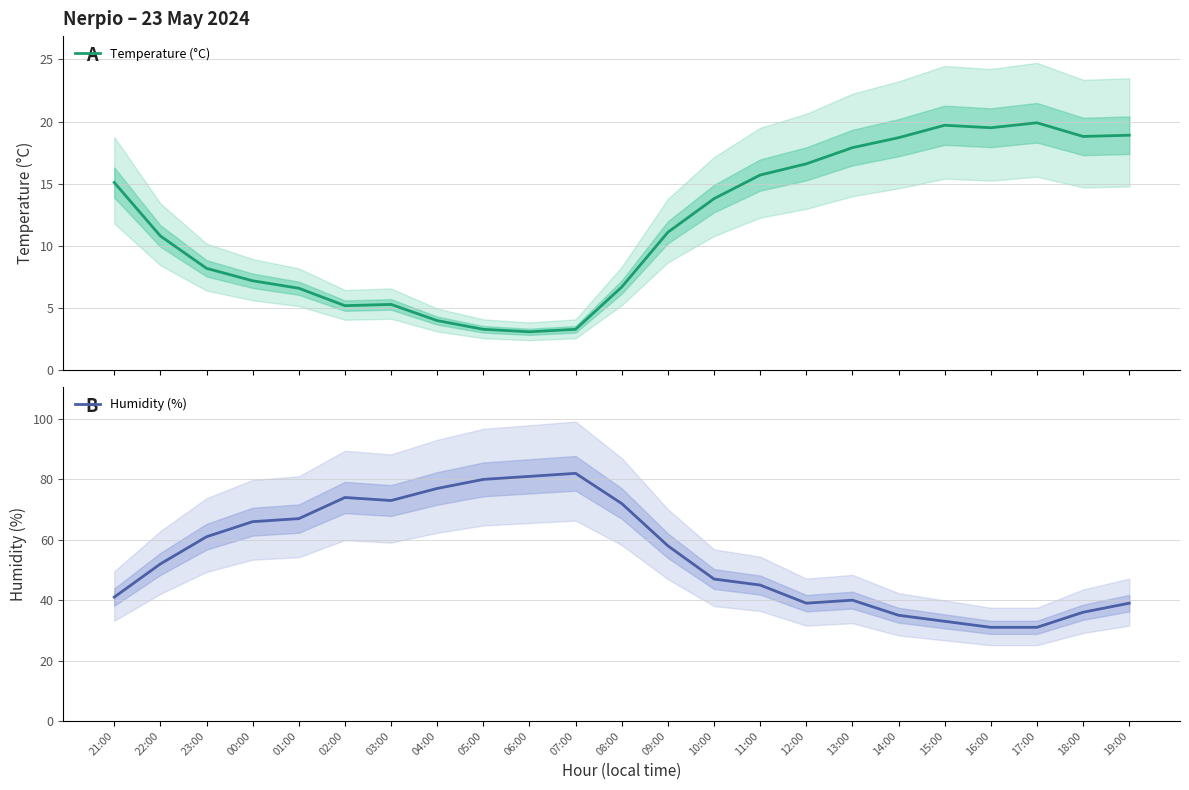

Reading right to left, transcribe all the data shown in this chart.

Temperature (°C): 19:00=18.9	18:00=18.8	17:00=19.9	16:00=19.5	15:00=19.7	14:00=18.7	13:00=17.9	12:00=16.6	11:00=15.7	10:00=13.8	09:00=11.1	08:00=6.7	07:00=3.3	06:00=3.1	05:00=3.3	04:00=4.0	03:00=5.3	02:00=5.2	01:00=6.6	00:00=7.2	23:00=8.2	22:00=10.8	21:00=15.1
Humidity (%): 19:00=39.0	18:00=36.0	17:00=31.0	16:00=31.0	15:00=33.0	14:00=35.0	13:00=40.0	12:00=39.0	11:00=45.0	10:00=47.0	09:00=58.0	08:00=72.0	07:00=82.0	06:00=81.0	05:00=80.0	04:00=77.0	03:00=73.0	02:00=74.0	01:00=67.0	00:00=66.0	23:00=61.0	22:00=52.0	21:00=41.0